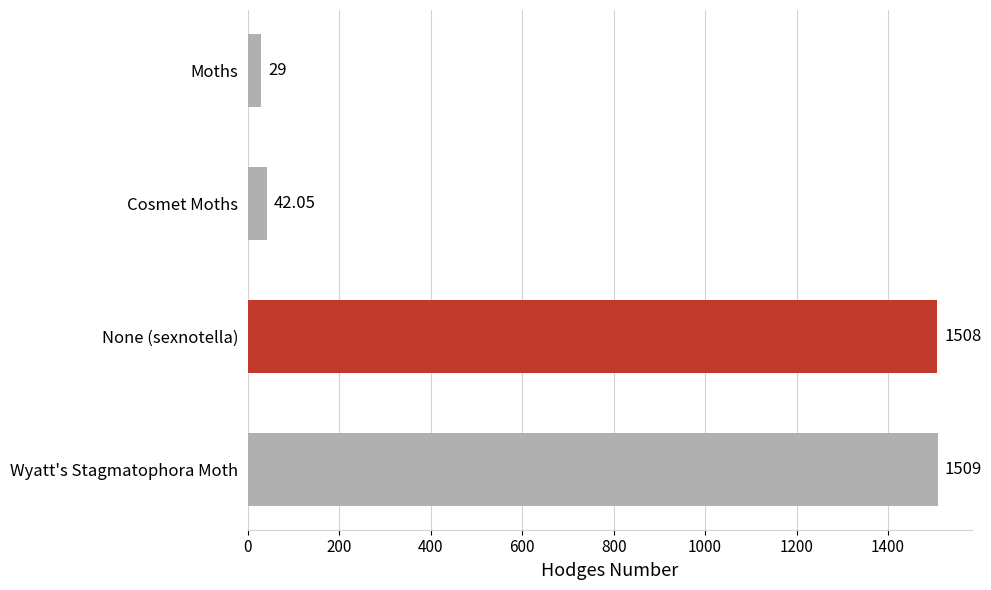

What is the difference between the second highest and minimum values?

1479.0